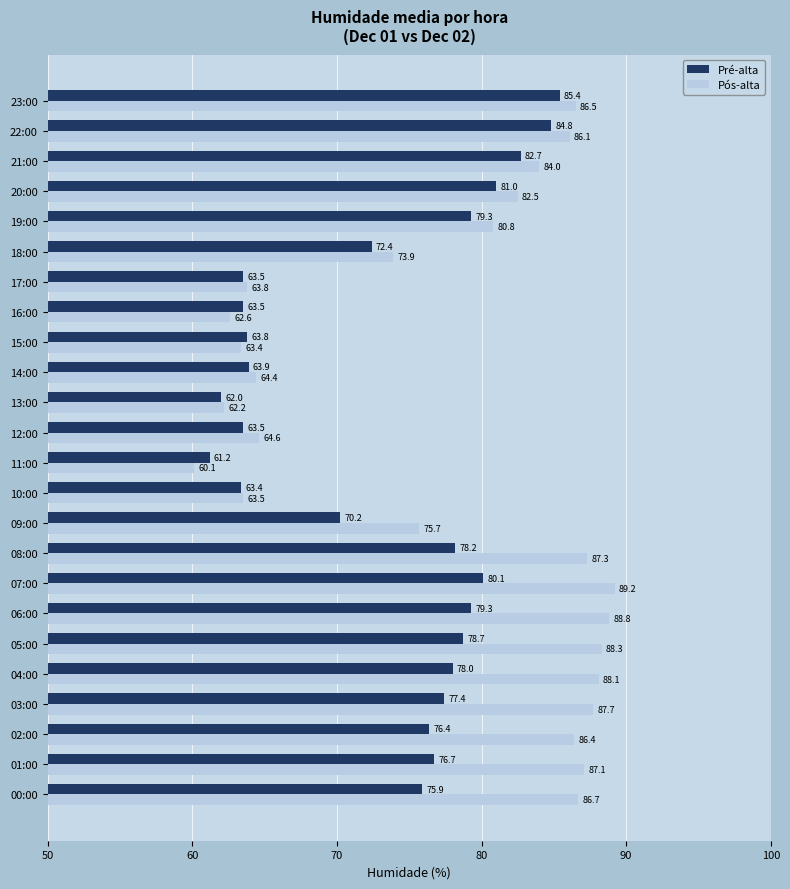

What is the maximum value shown in the chart?

89.2